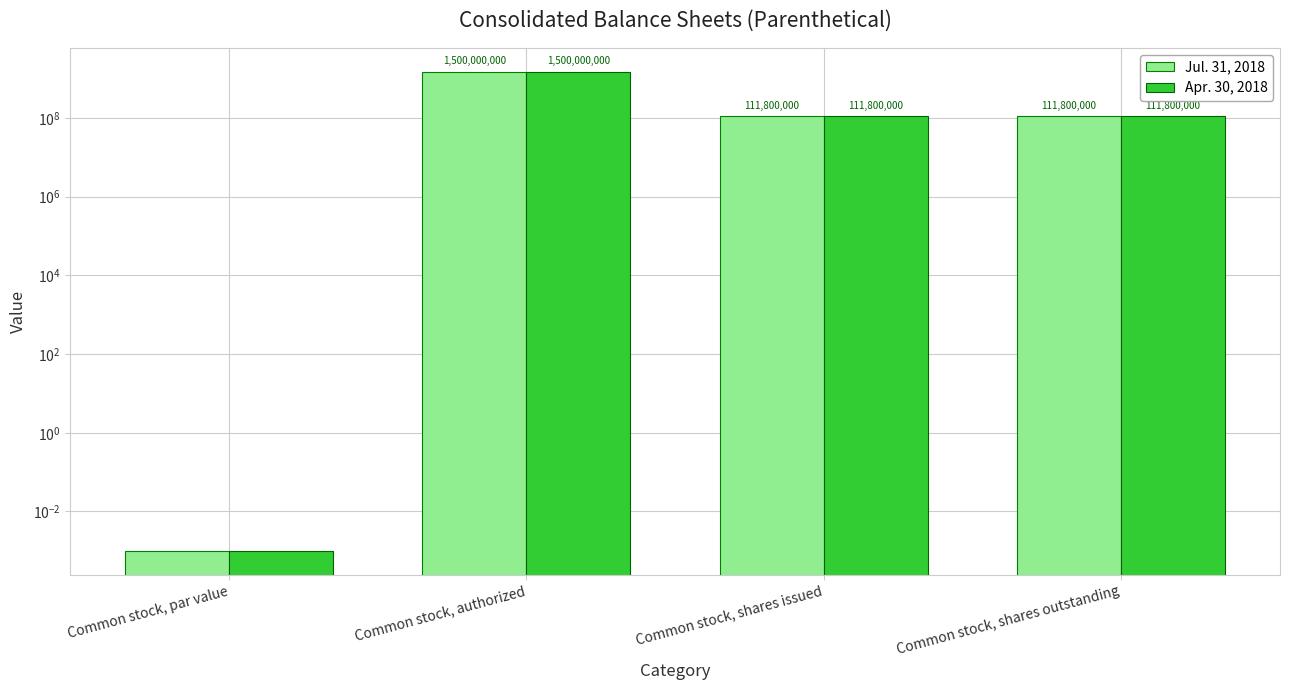

Where does the Jul. 31, 2018 series first go above 111800000?

Common stock, authorized